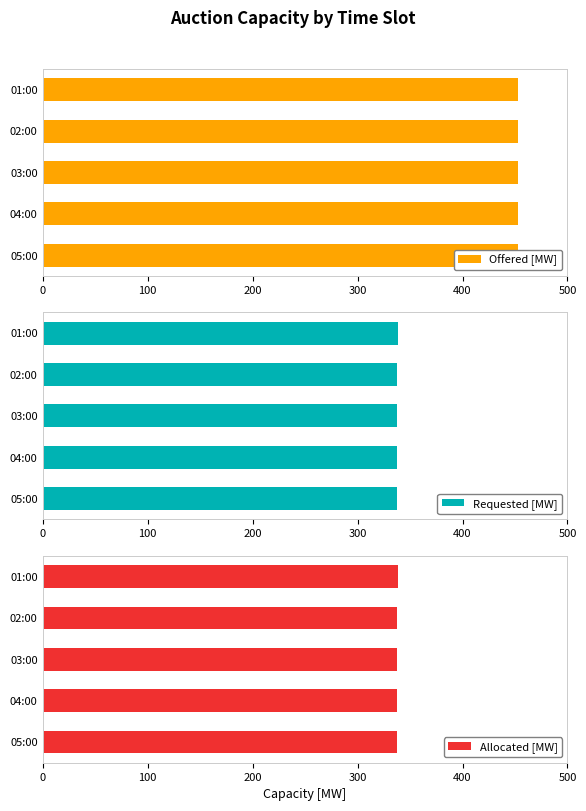

What is the maximum value for Requested [MW]?

339